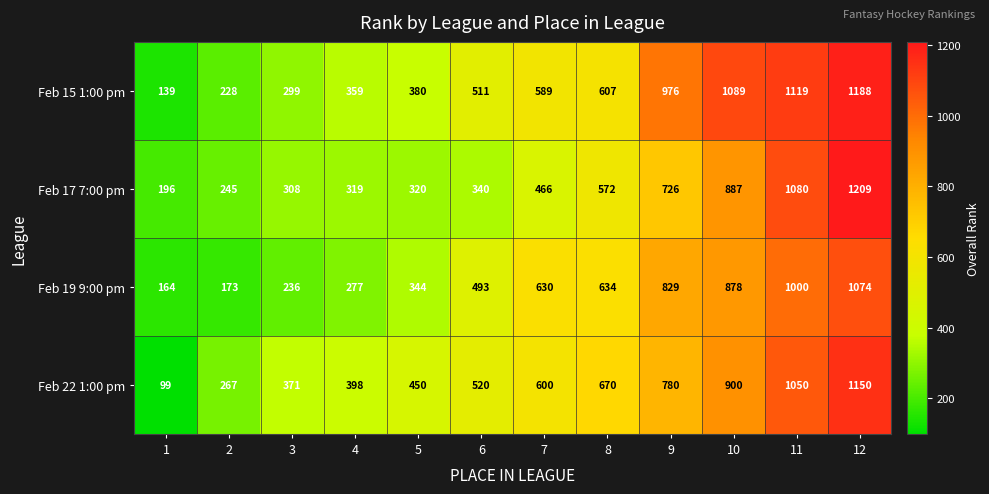

What is the maximum value for Feb 22 1:00 pm?

1150